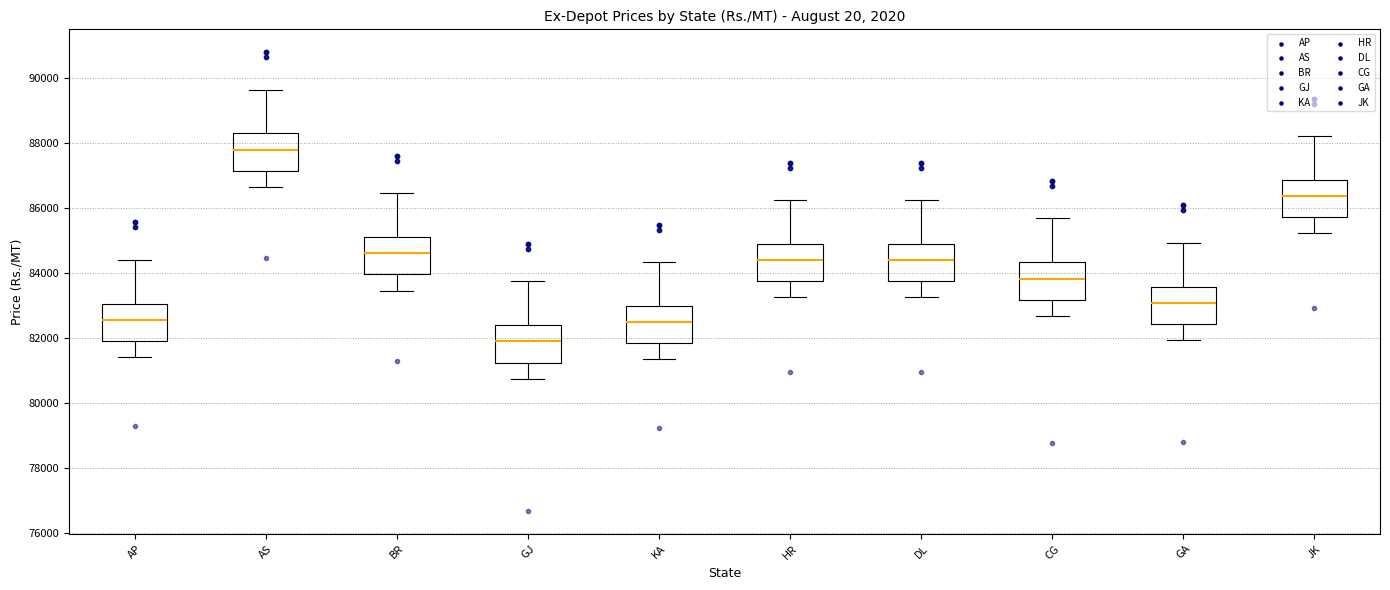

Reading left to right, transcribe this box plot: for each box, give where its median line is, the range the box spans, and where its two whiskers end, as read against the y-axis. The values are not printed on the chart, so give them approximately, as read against the axis.

AP: median 82600, box 82000 to 83000, whiskers 81400 to 84400
AS: median 87800, box 87200 to 88400, whiskers 86600 to 89600
BR: median 84600, box 84000 to 85200, whiskers 83400 to 86400
GJ: median 81800, box 81200 to 82400, whiskers 80800 to 83800
KA: median 82400, box 81800 to 83000, whiskers 81400 to 84400
HR: median 84400, box 83800 to 85000, whiskers 83200 to 86200
DL: median 84400, box 83800 to 85000, whiskers 83200 to 86200
CG: median 83800, box 83200 to 84400, whiskers 82600 to 85600
GA: median 83000, box 82400 to 83600, whiskers 82000 to 85000
JK: median 86400, box 85800 to 86800, whiskers 85200 to 88200